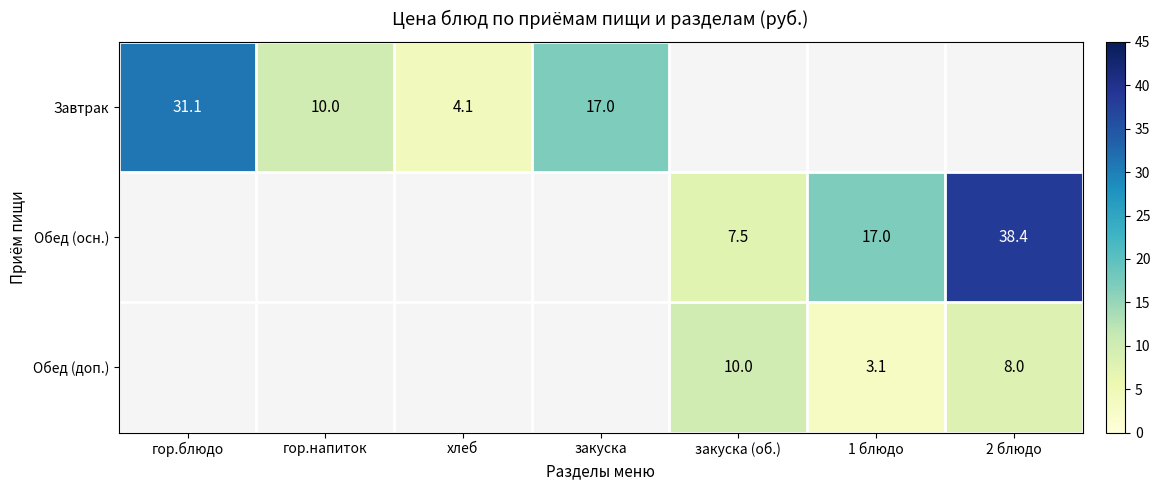

The Завтрак series shows 31.1 at гор.блюдо. True or false?

True